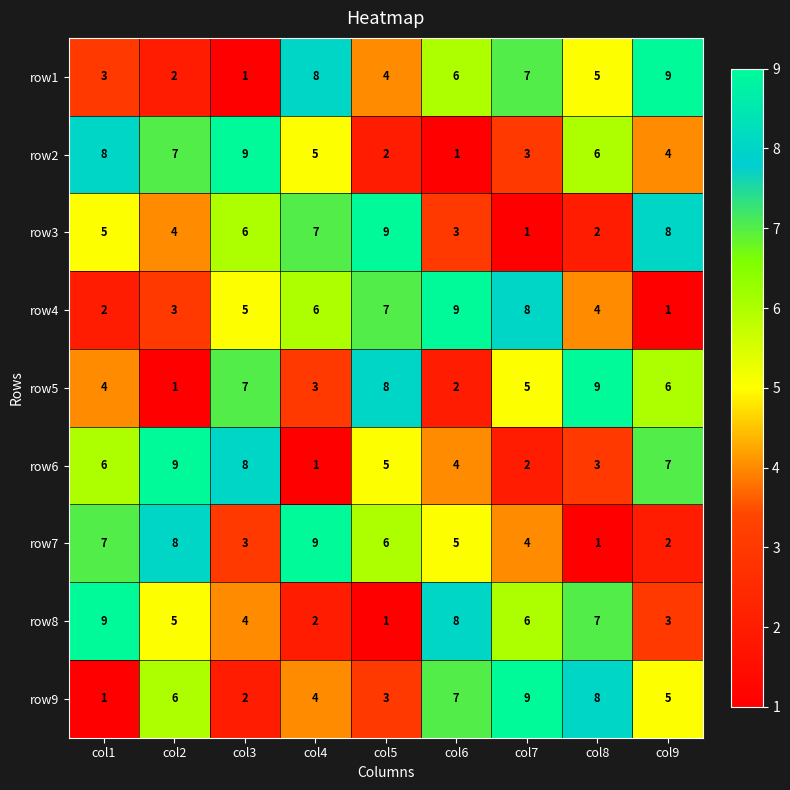

At which label does row8 reach its minimum?

col5